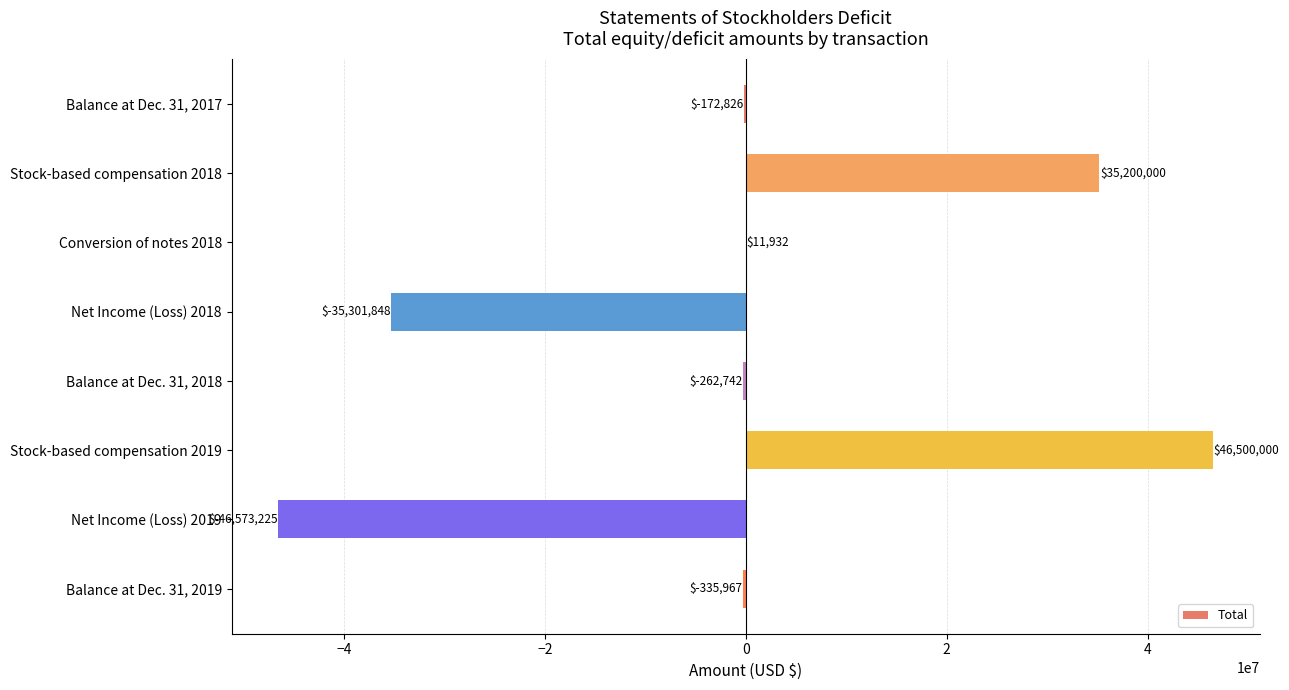

What is the sum of the values at Conversion of notes 2018 and Net Income (Loss) 2018?

-35289916